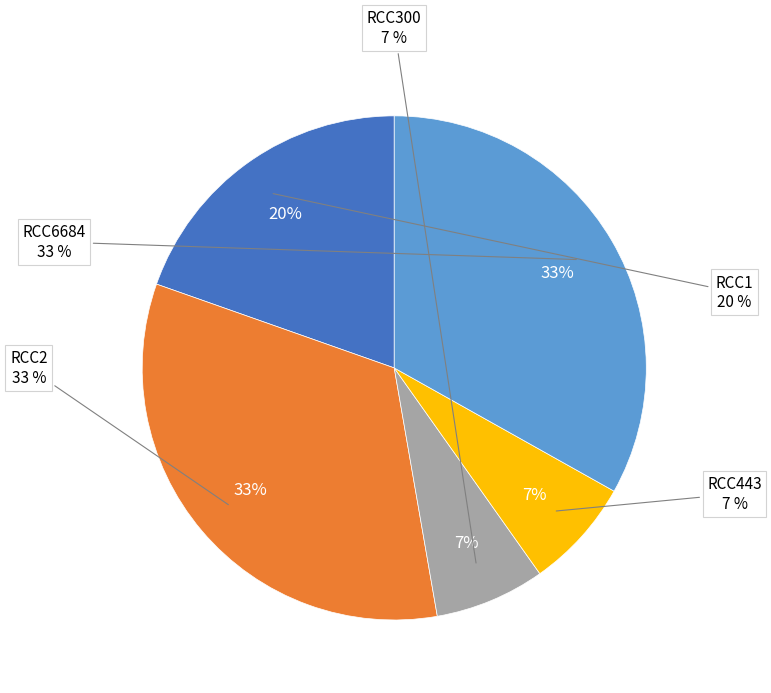

Count the number of slices in the pie.

5